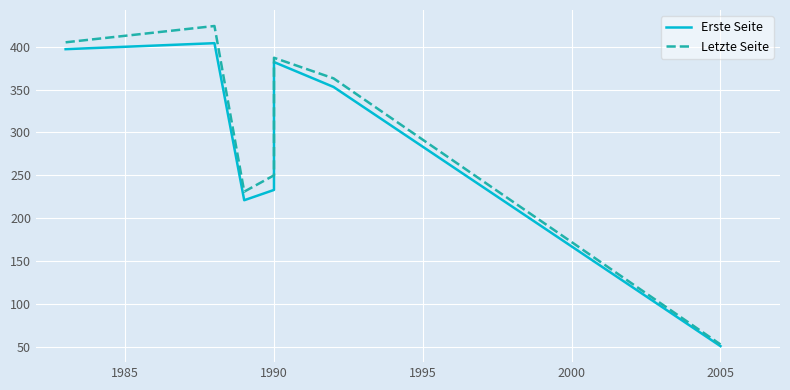

What is the minimum value for Erste Seite?

51